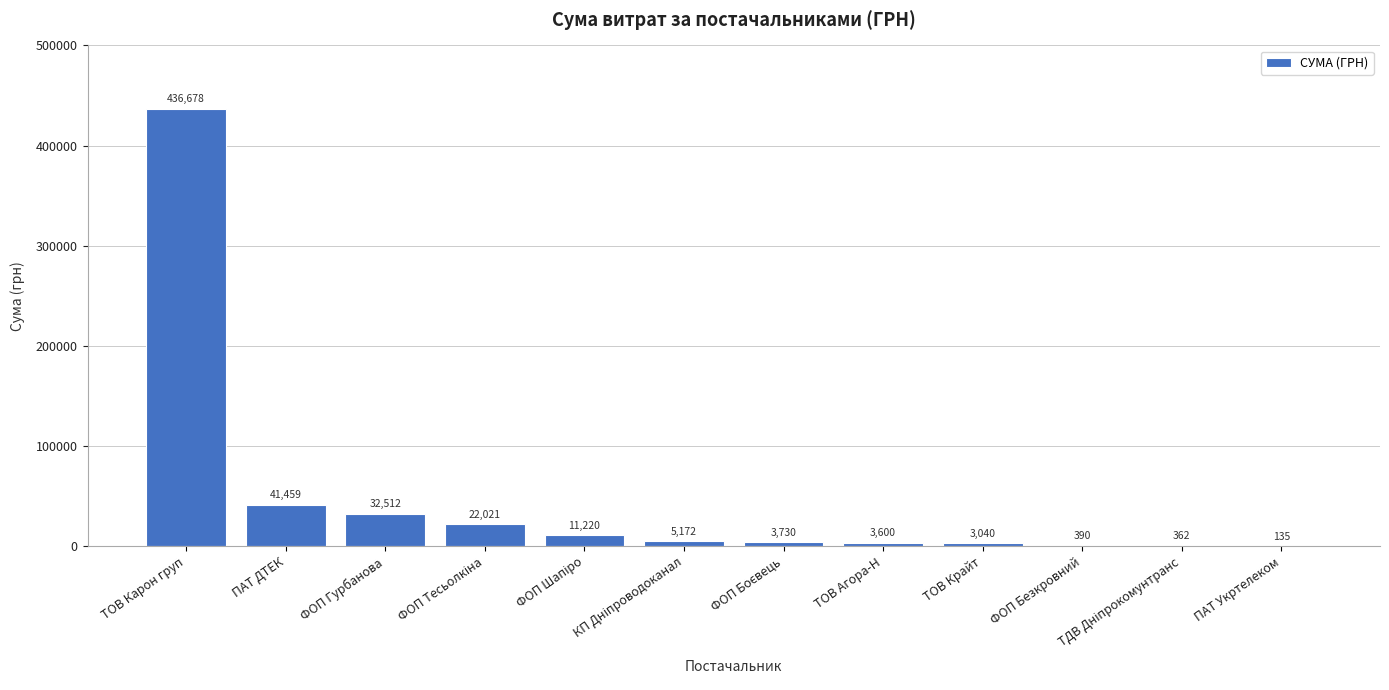

The chart shows a value of 3040.0 at ТОВ Крайт. True or false?

True